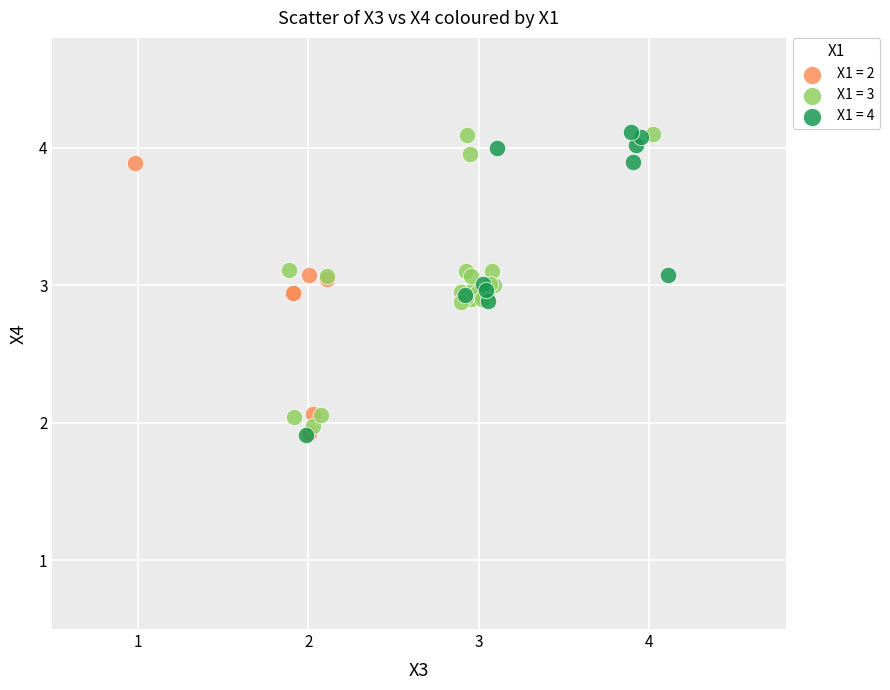

What are all the series names shown in the legend?

X1 = 2, X1 = 3, X1 = 4